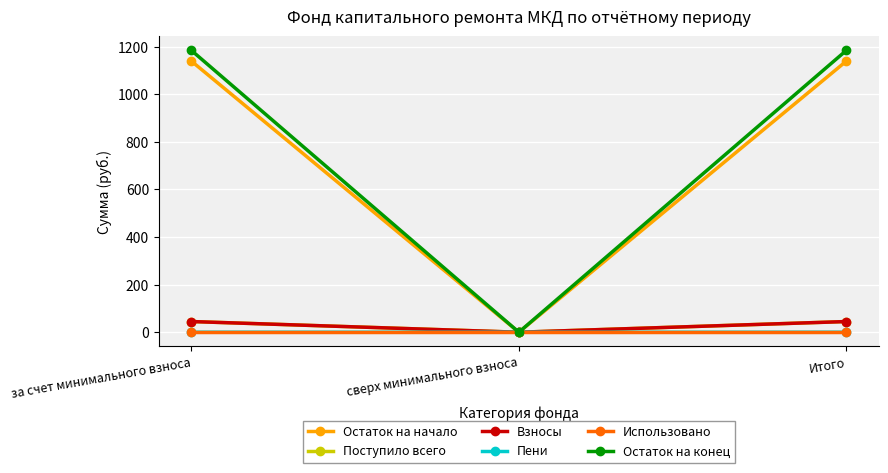

How many lines are shown in the chart?

6